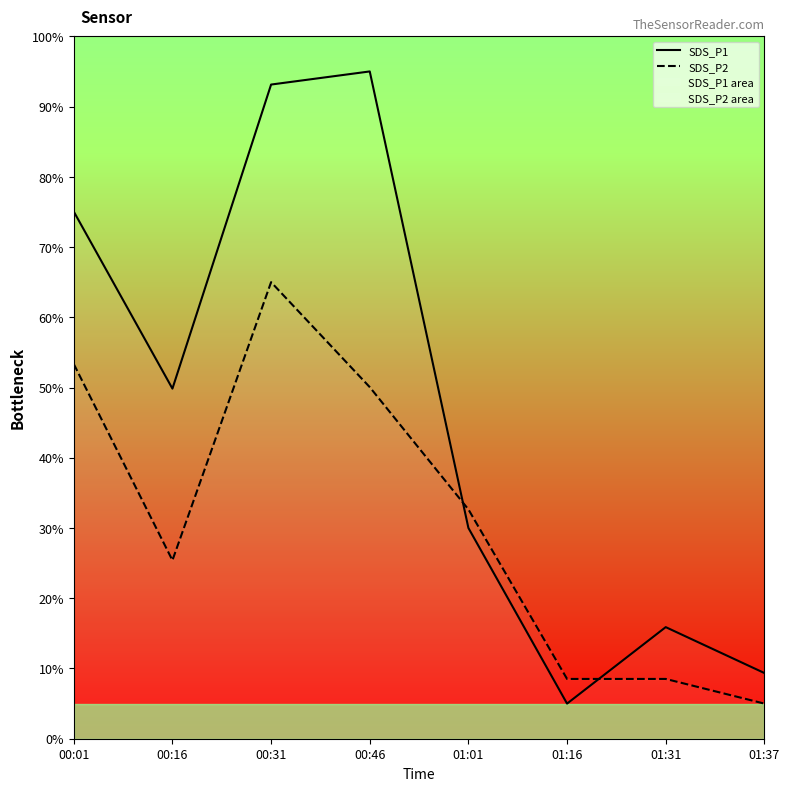

Between 01:01 and 01:31, which series saw the biggest shift?

SDS_P2